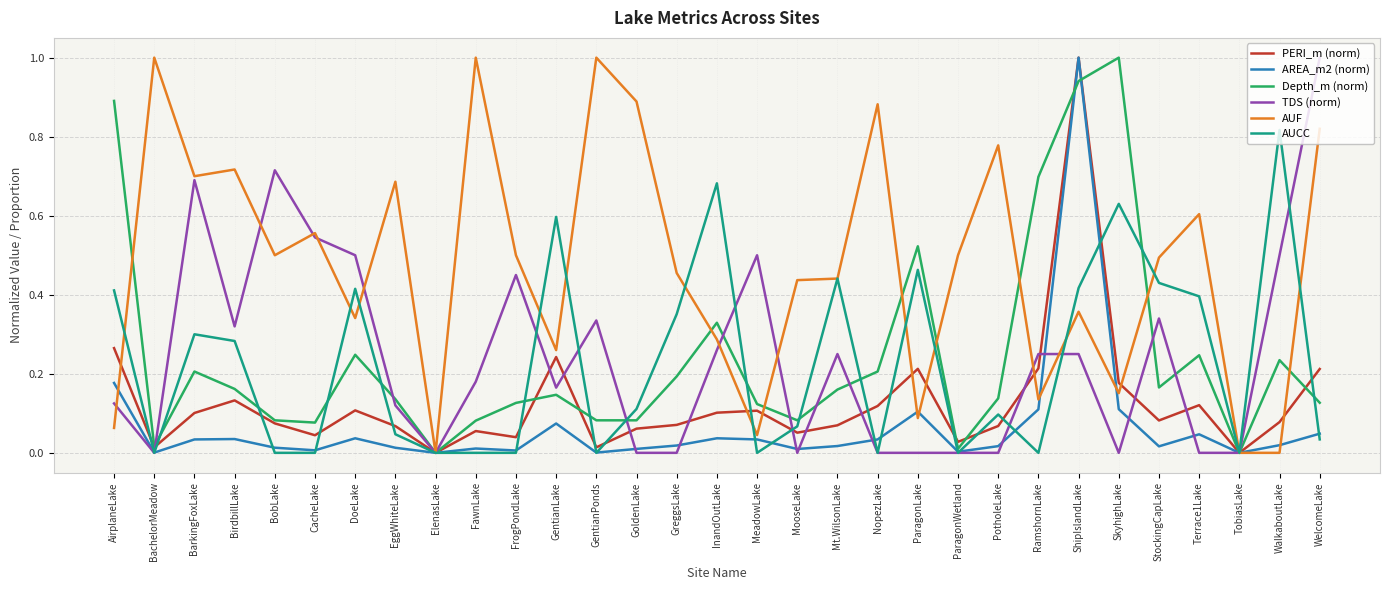

Is it true that PERI_m (norm) equals 0.3 at AirplaneLake?

True